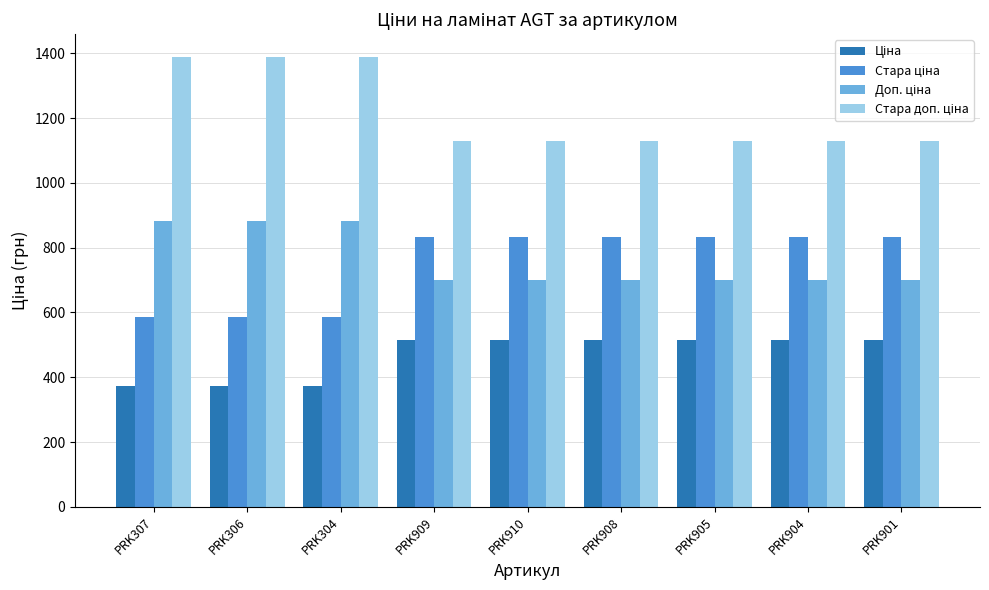

What position from the left is PRK901?

9